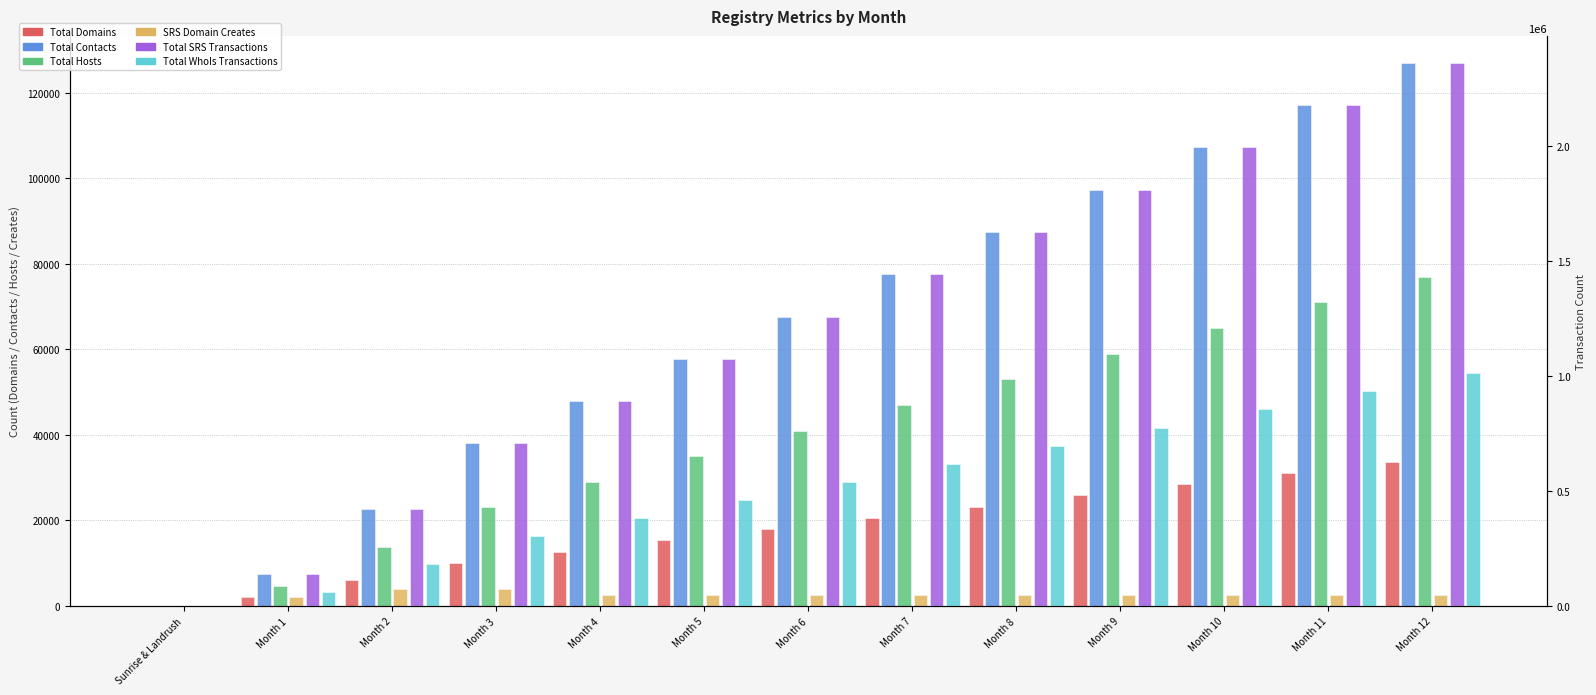

What is the difference between the Total Domains values at Month 2 and Month 1?

4033